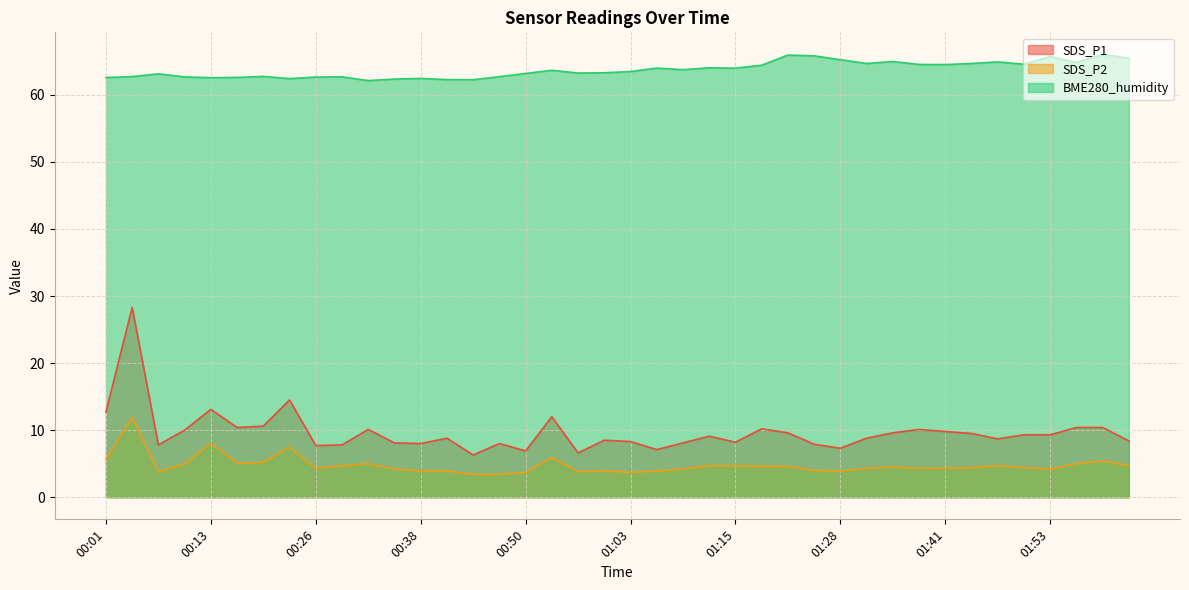

At 00:16, list the series in order from smallest to largest.

SDS_P2, SDS_P1, BME280_humidity